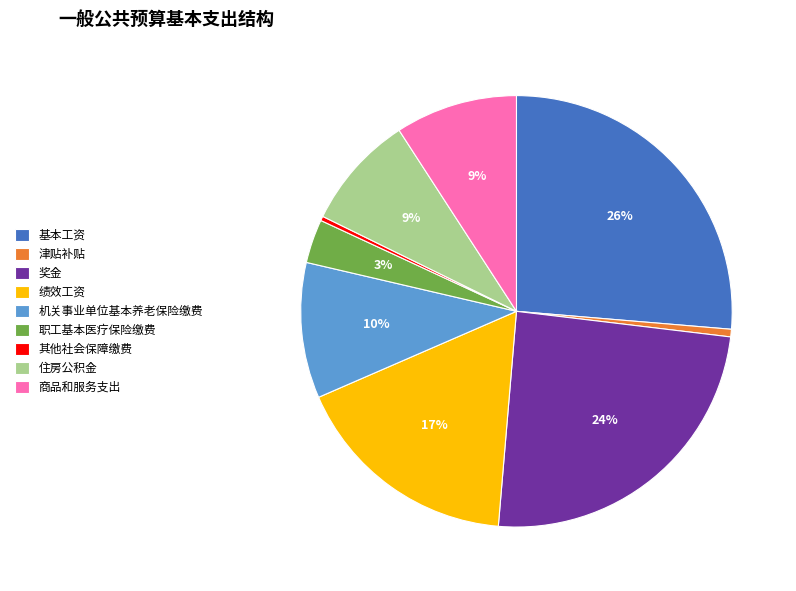

To the nearest percent, what portion does 津贴补贴 represent?

1%